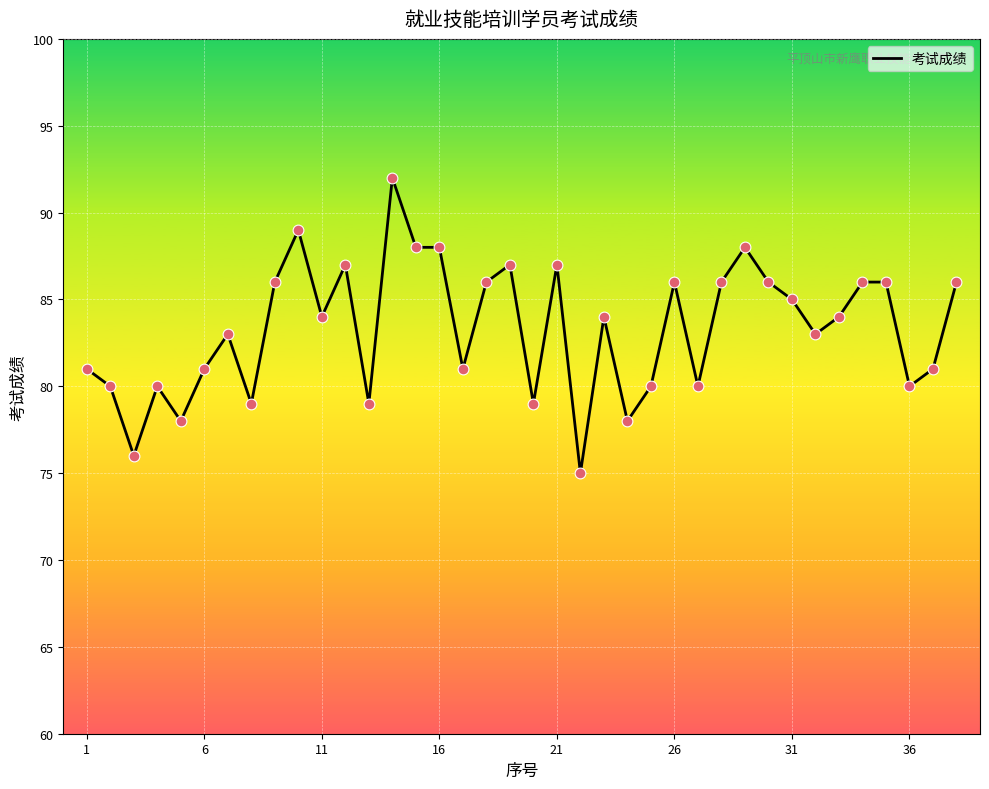

What is the minimum value shown in the chart?

75